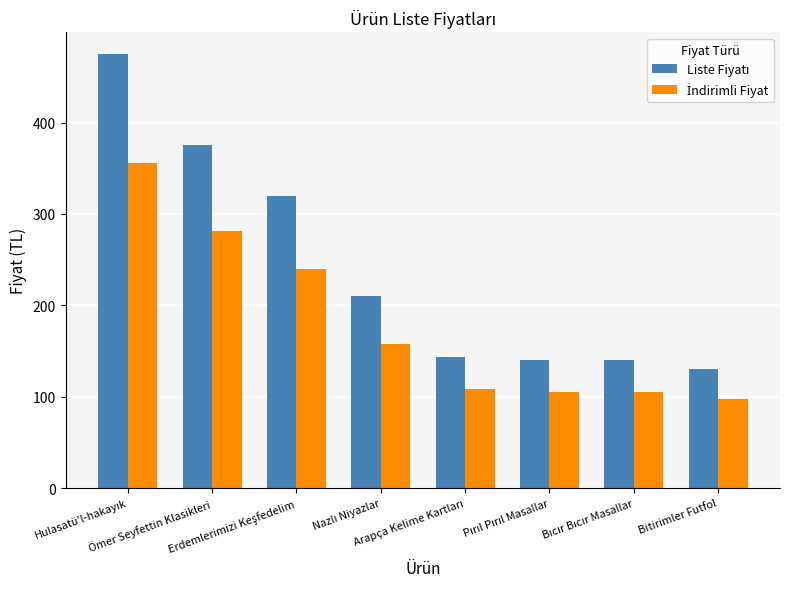

At how many categories does at least one series exceed 268?

3